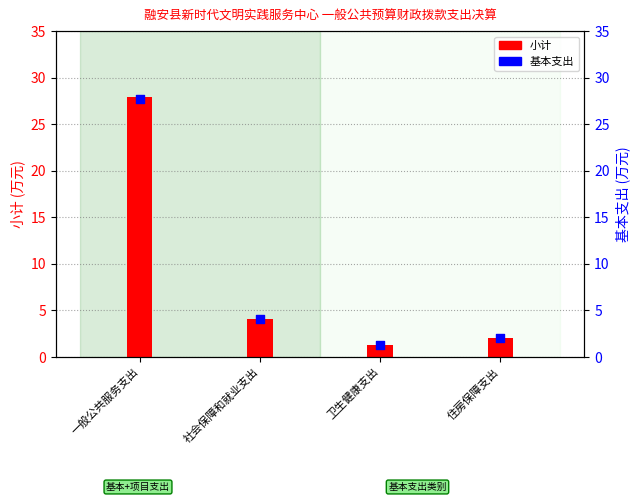

What are all the series names shown in the legend?

小计, 基本支出